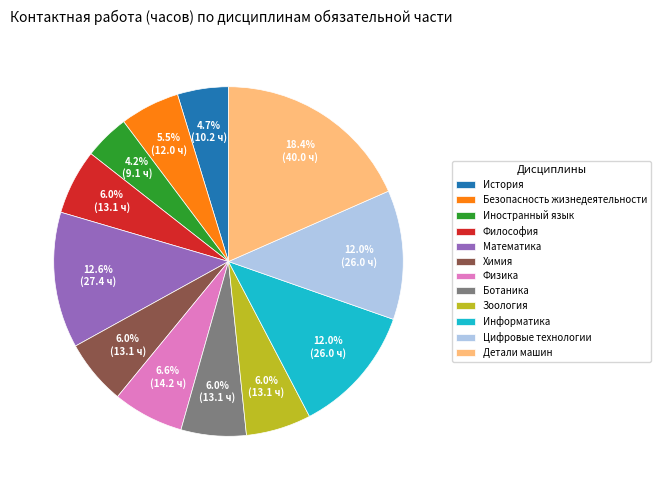

To the nearest percent, what percentage of the pie is Физика?

7%